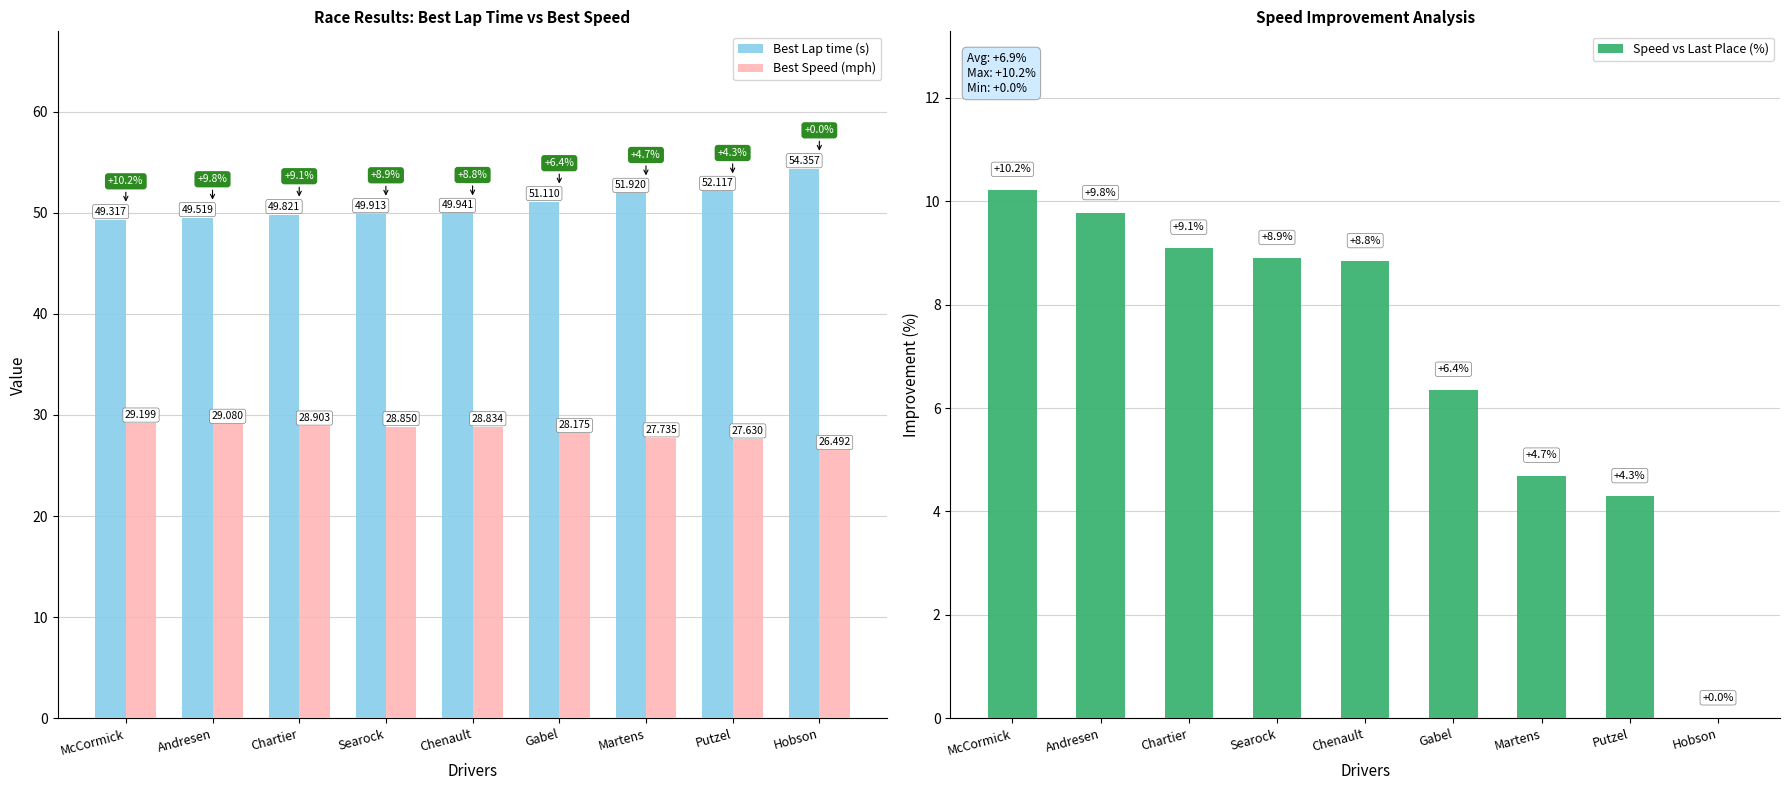

What value does the Best Lap time (s) series have at Martens?

51.9